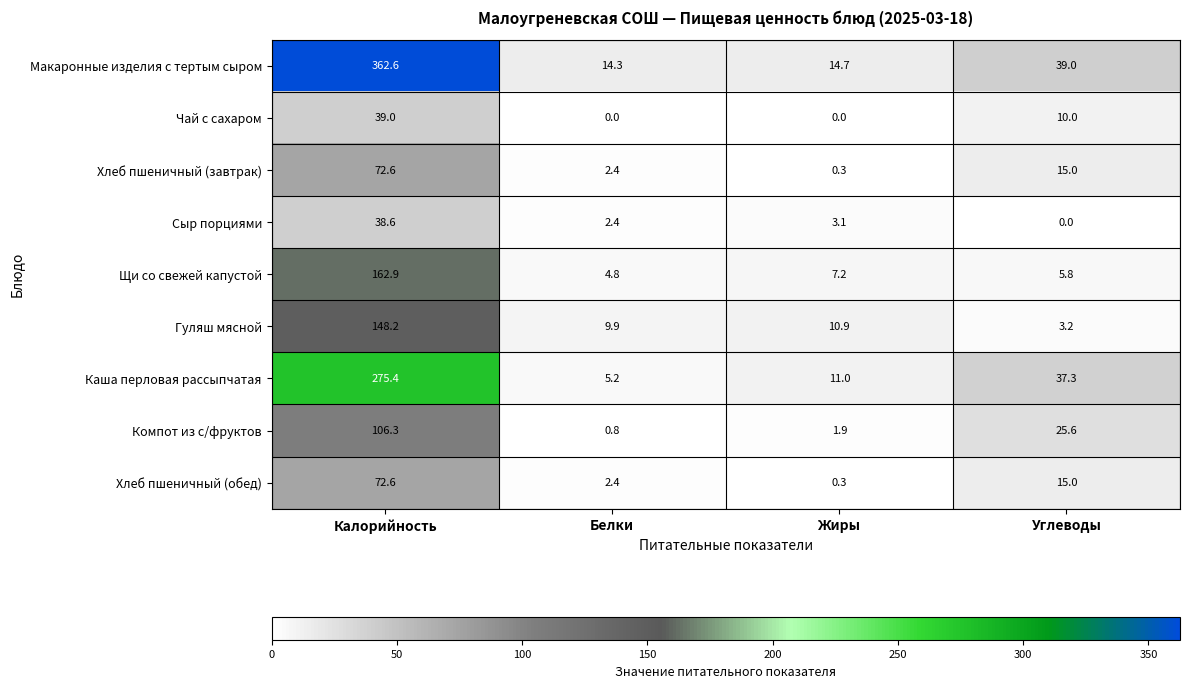

At which category is the sum across all series the highest?

Калорийность